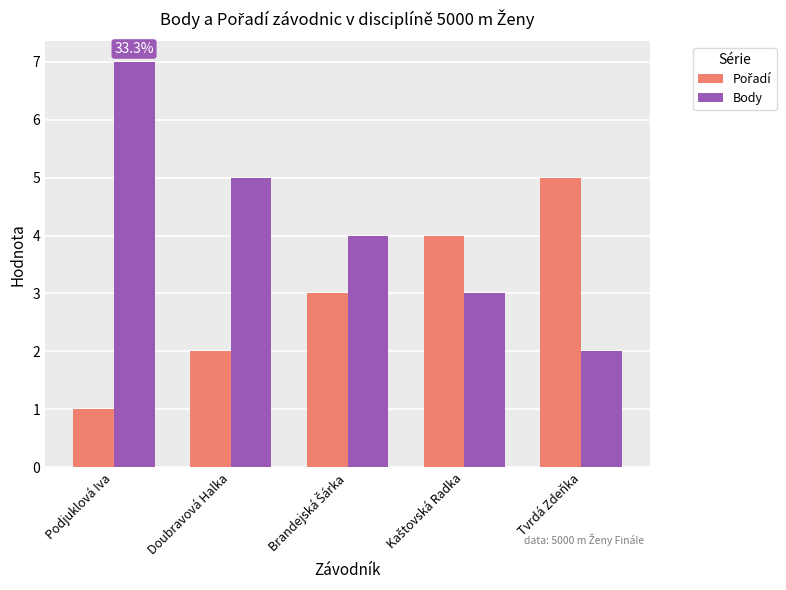

How many distinct data groups are displayed?

2